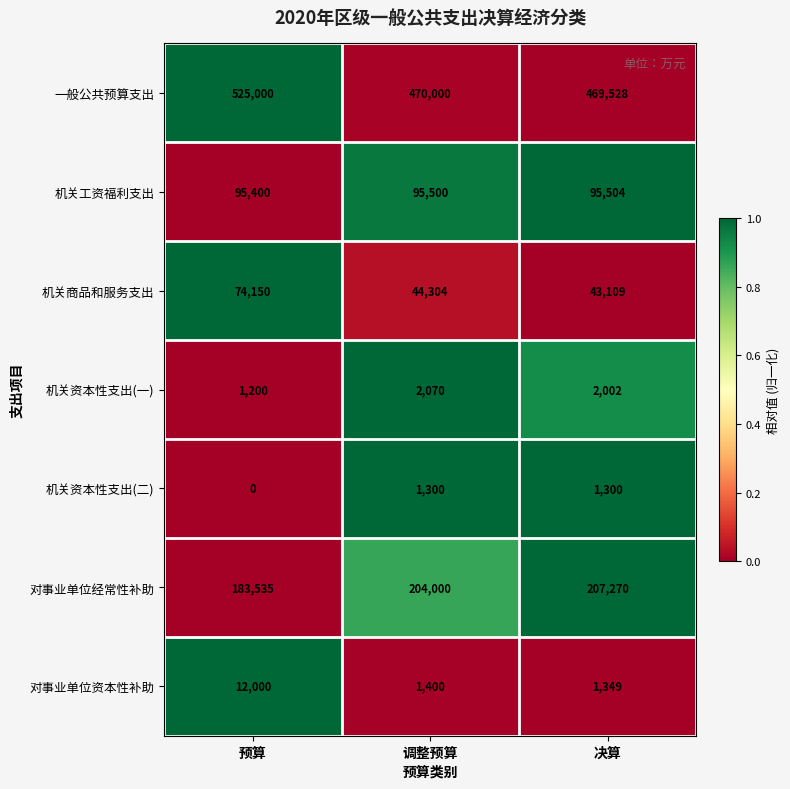

What is the total value across all series at 预算?

891285